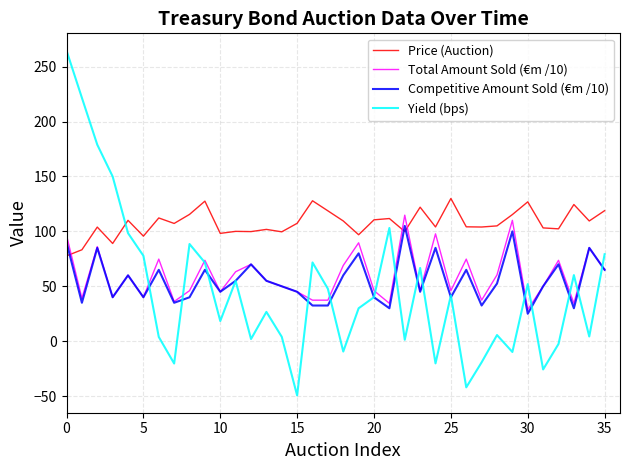

Which series has the largest total across all categories?

Price (Auction)